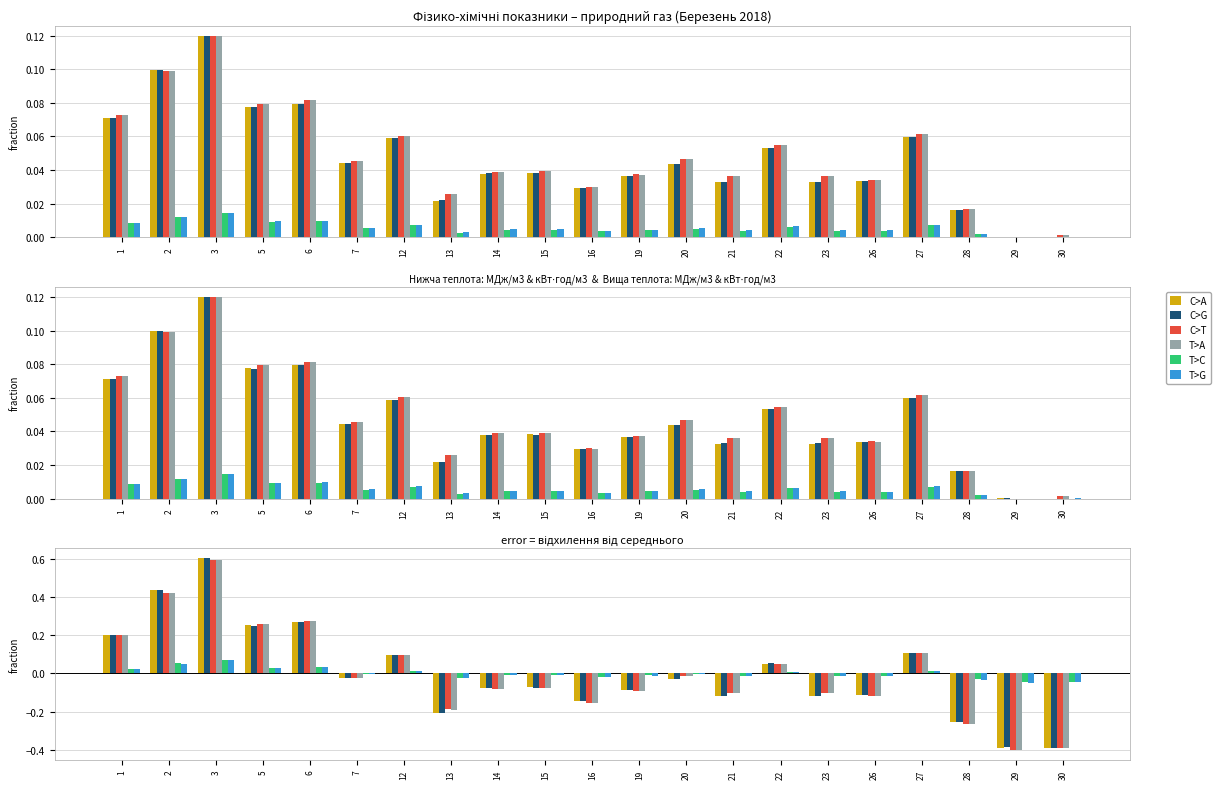

What is the value of the C>G bar at the 14th from the left?

-0.1